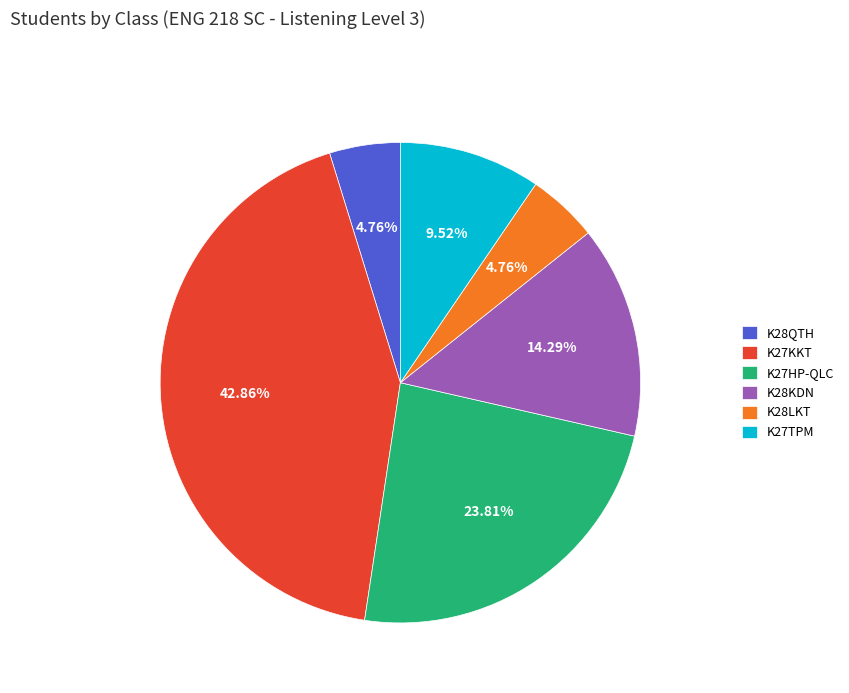

Which has a higher value, K28LKT or K27KKT?

K27KKT